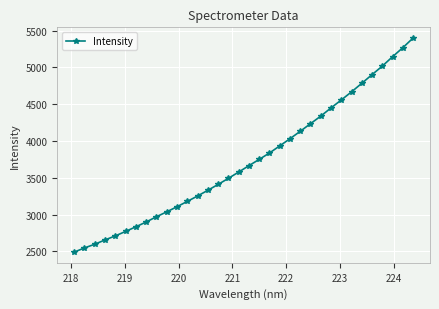

What is the maximum value shown in the chart?

5398.4